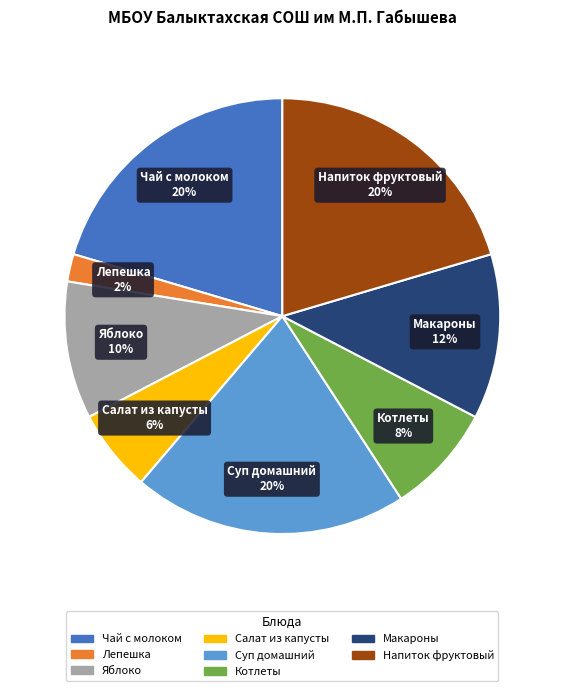

To the nearest percent, what portion does Суп домашний represent?

20%